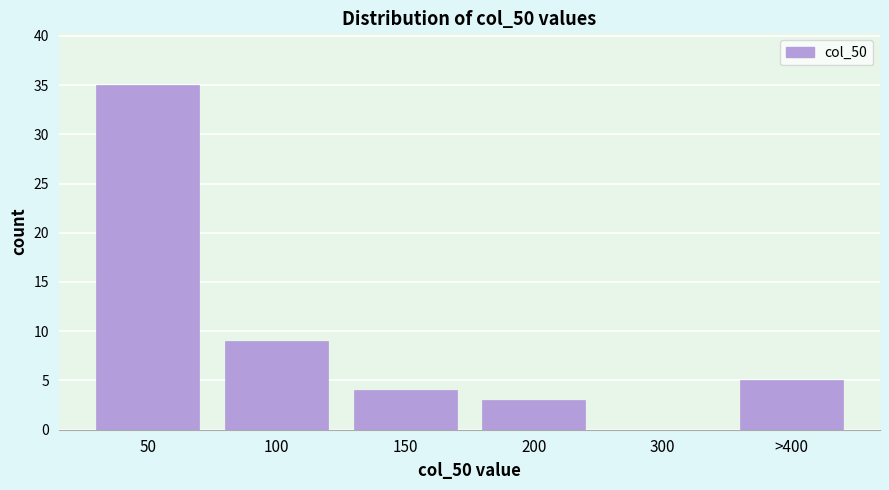

Reading left to right, list all the values displayed in this chart.

50=35	100=9	150=4	200=3	300=0	>400=5